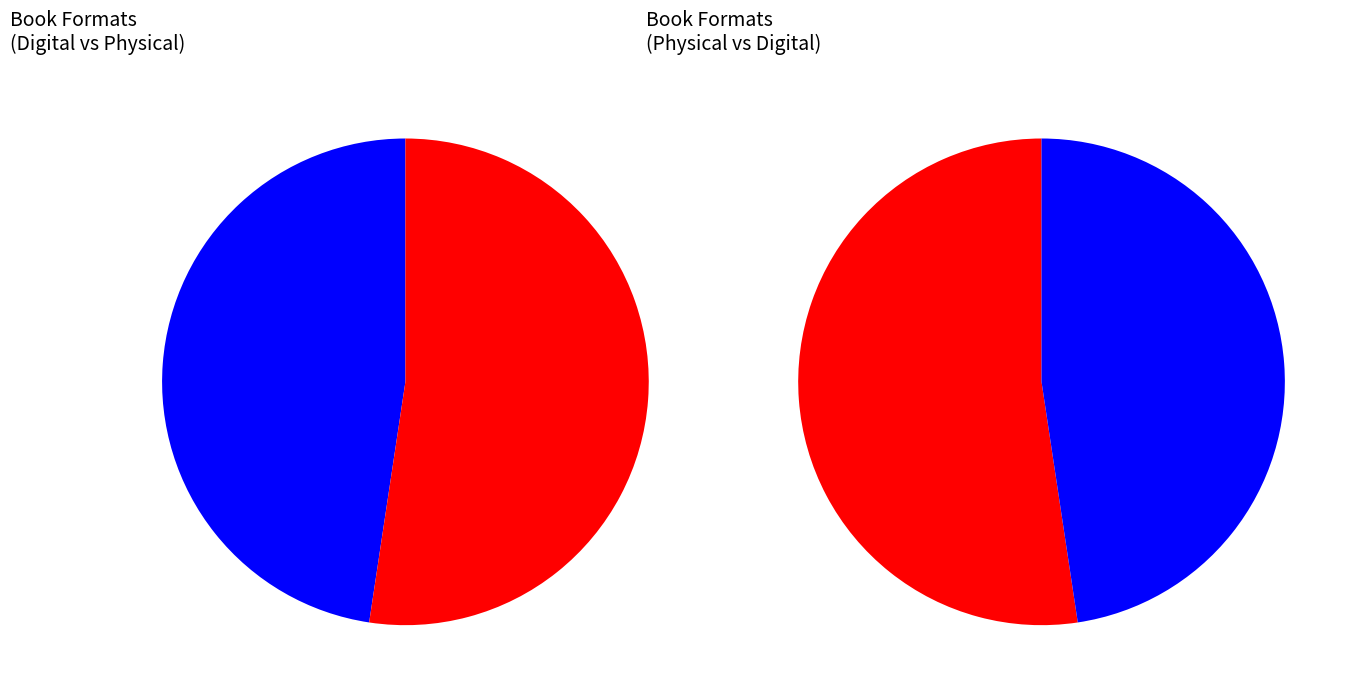

True or false: eBook accounts for 38% of the total.

False